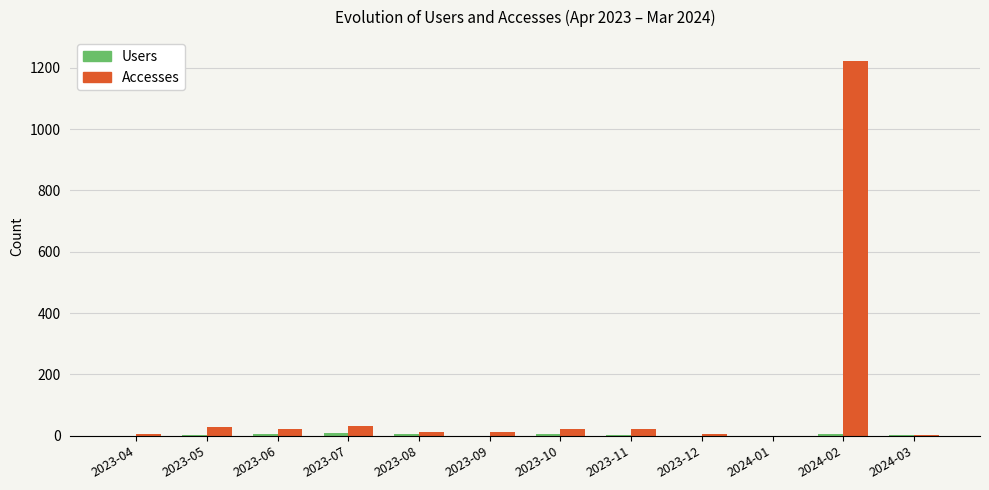

Are the bars horizontal?

No